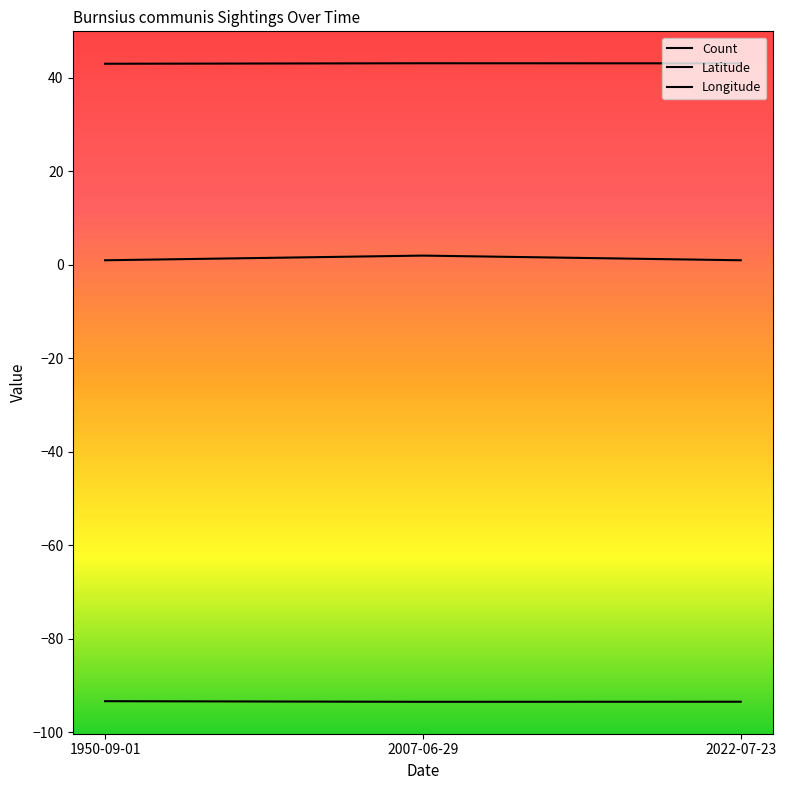

Does the chart have visible grid lines?

No